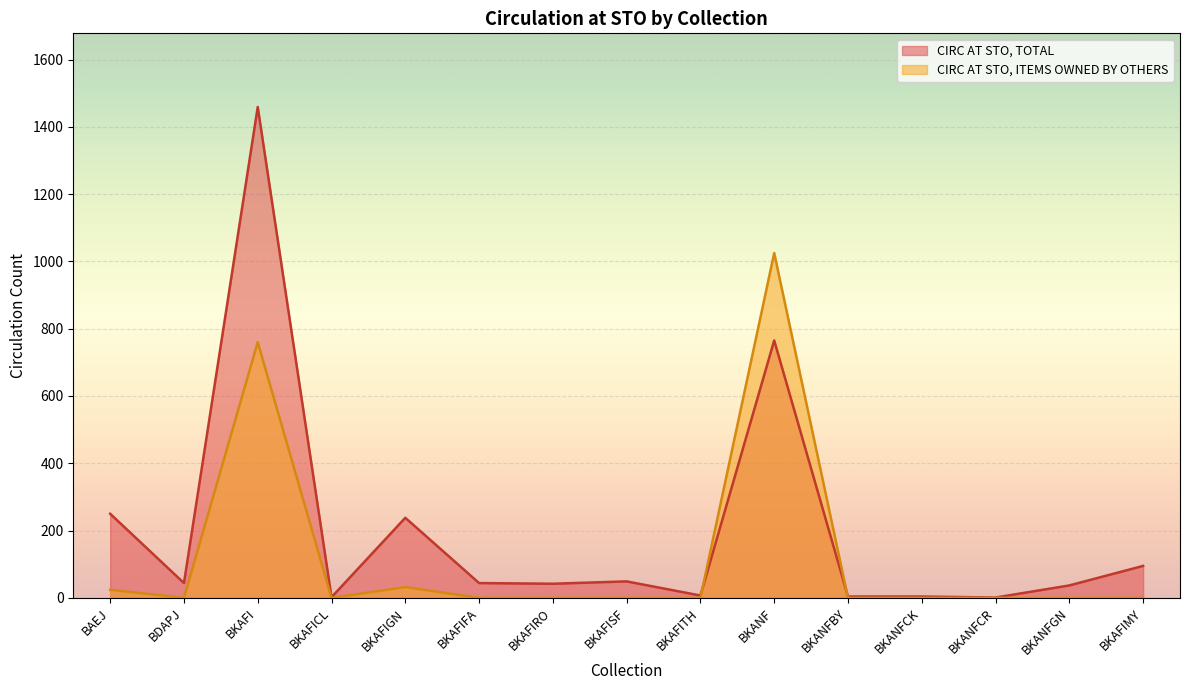

True or false: CIRC AT STO, ITEMS OWNED BY OTHERS and CIRC AT STO, TOTAL cross at least once.

True